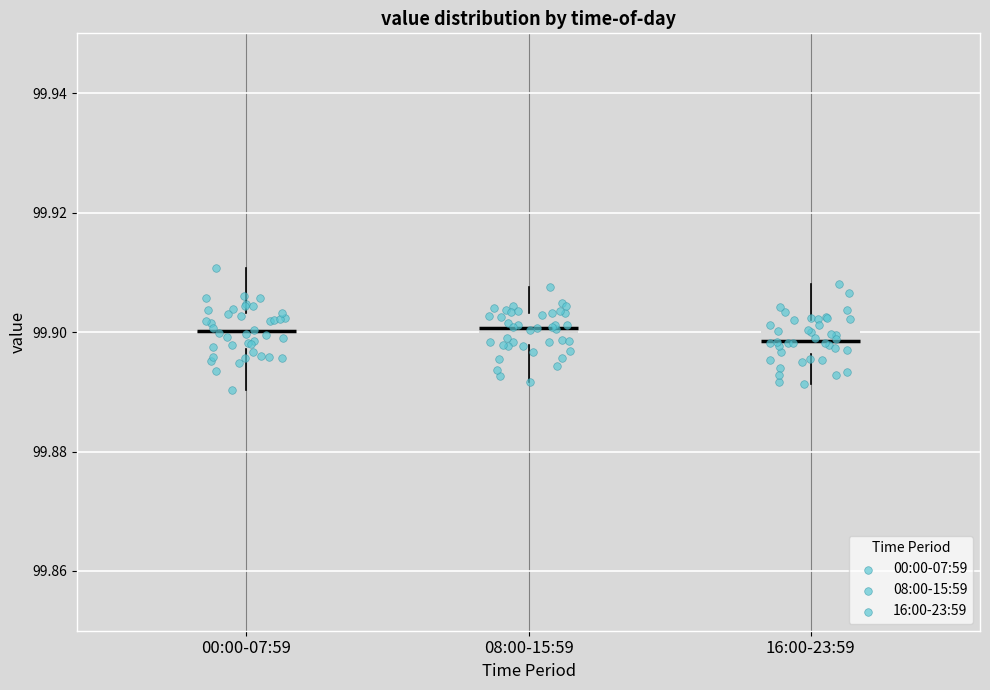

Reading left to right, read every box against the y-axis: the position of its median line, the range the box covers, and the ends of its whiskers. The values are not printed on the chart, so give them approximately, as read against the axis.

00:00-07:59: median 99.900, box 99.898 to 99.904, whiskers 99.890 to 99.910
08:00-15:59: median 99.900, box 99.898 to 99.904, whiskers 99.892 to 99.908
16:00-23:59: median 99.898, box 99.896 to 99.902, whiskers 99.892 to 99.908